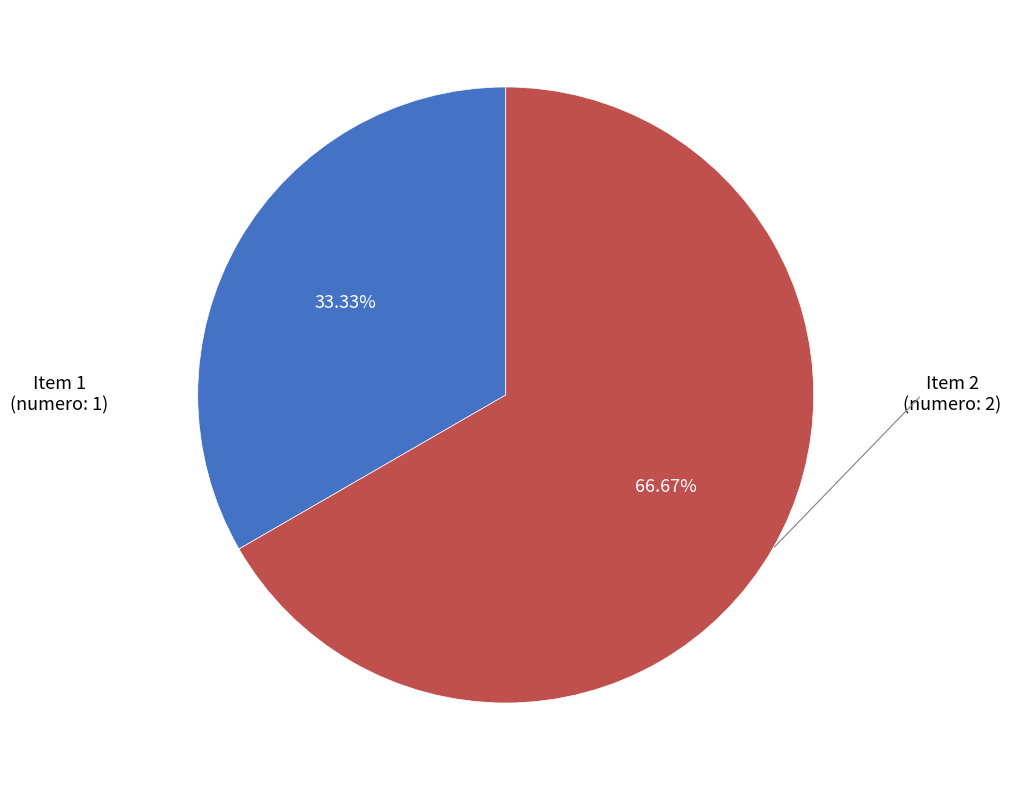

Does any single category account for the majority?

Yes